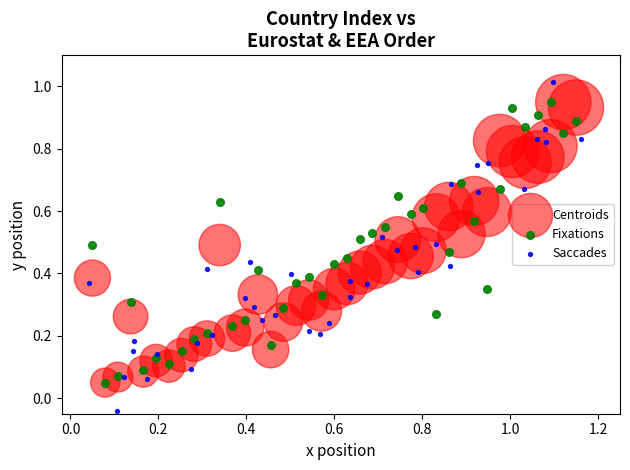

Which series reaches the minimum Y coordinate?

Saccades